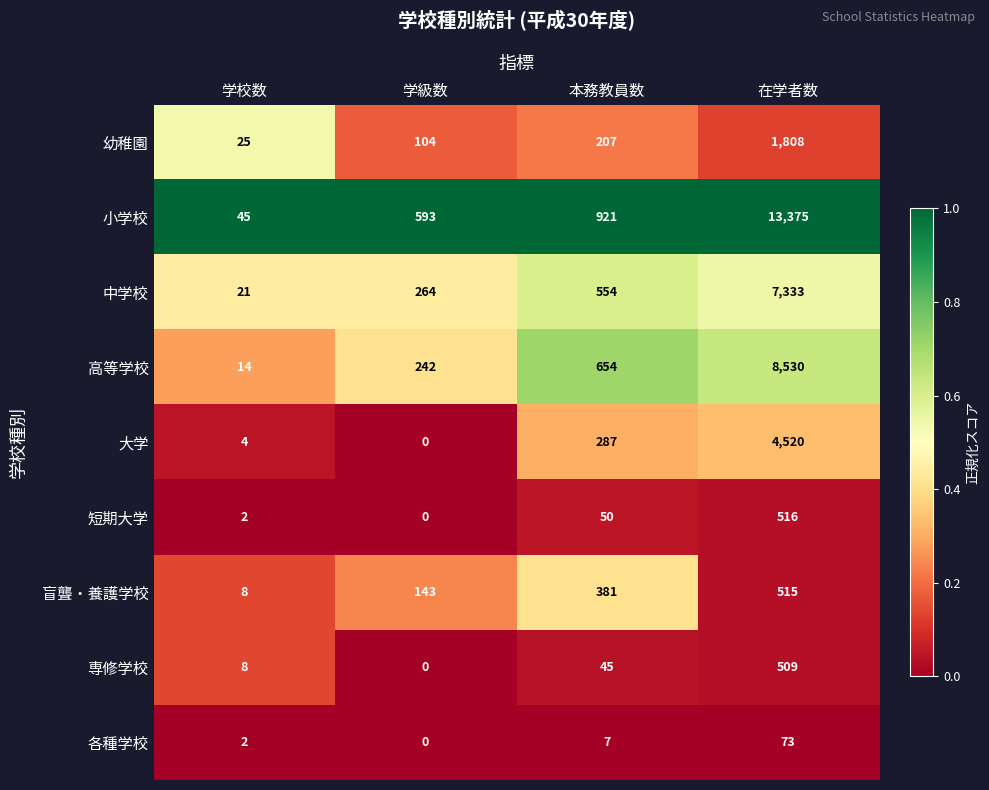

List the series in order of their peak value, highest first.

小学校, 高等学校, 中学校, 大学, 幼稚園, 短期大学, 盲聾・養護学校, 専修学校, 各種学校